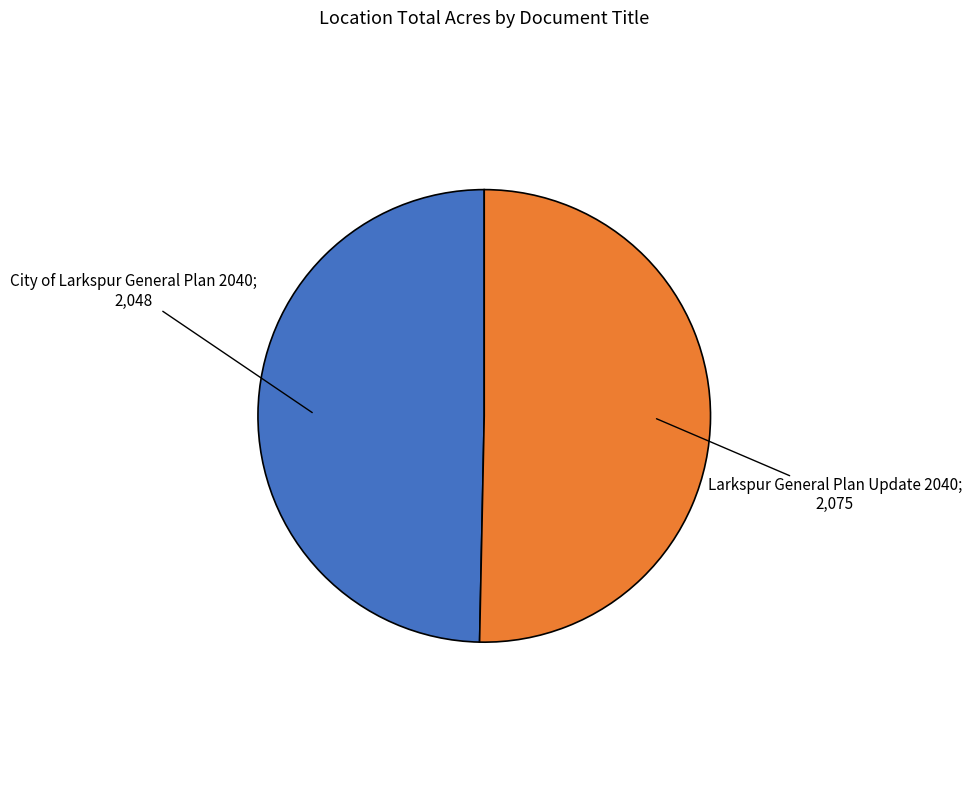

Is there a majority slice in this chart?

Yes